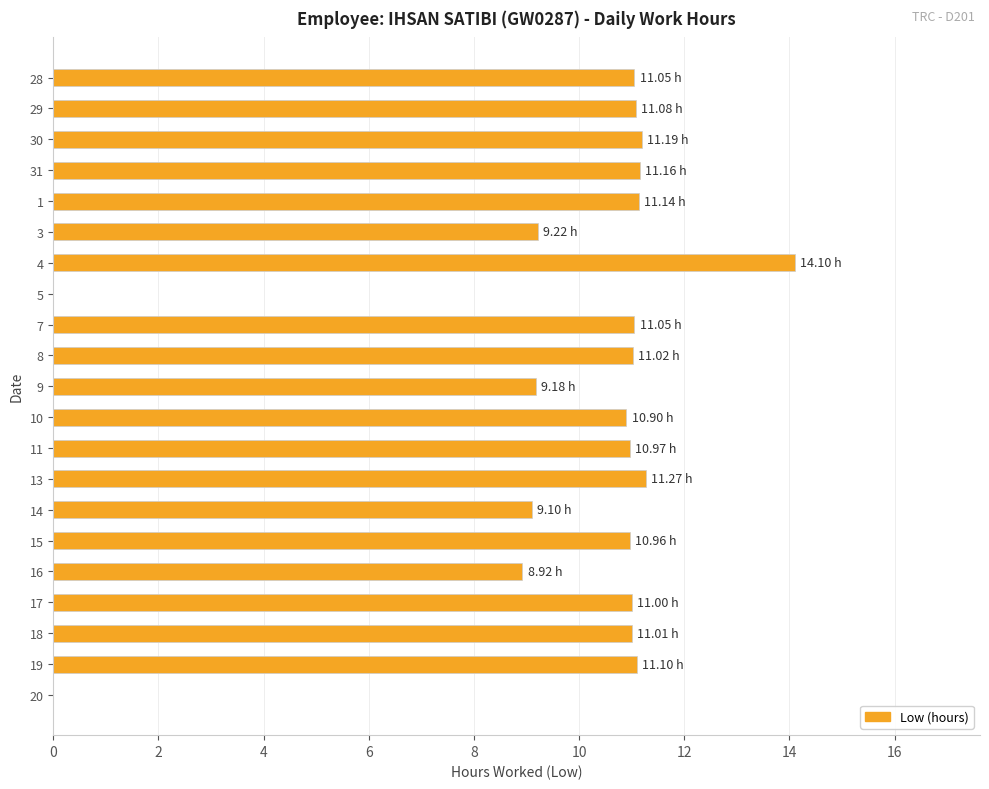

What is the sum of all values?

205.4